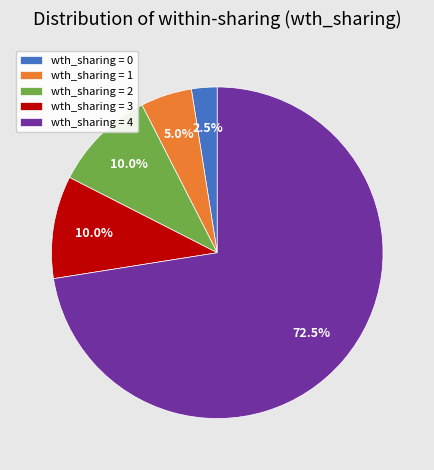

What portion of the pie excludes wth_sharing = 0?

97.5%